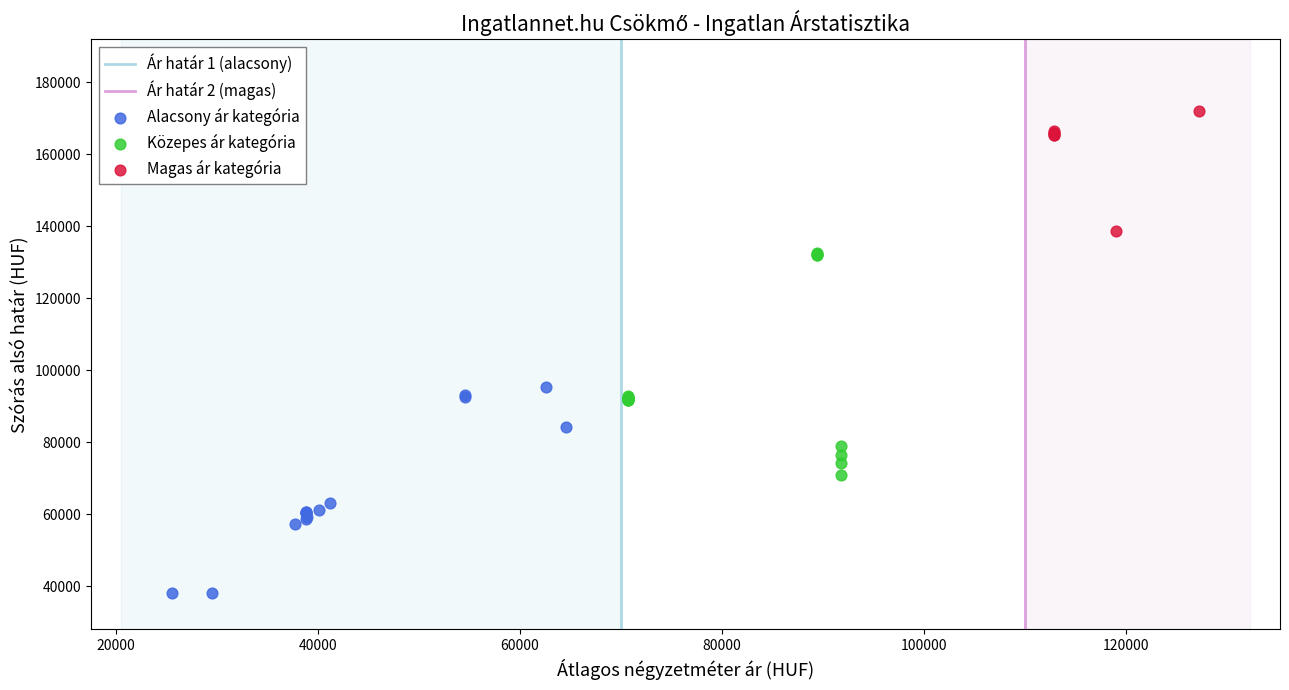

Which series contains the lowest Y value?

Alacsony ár kategória